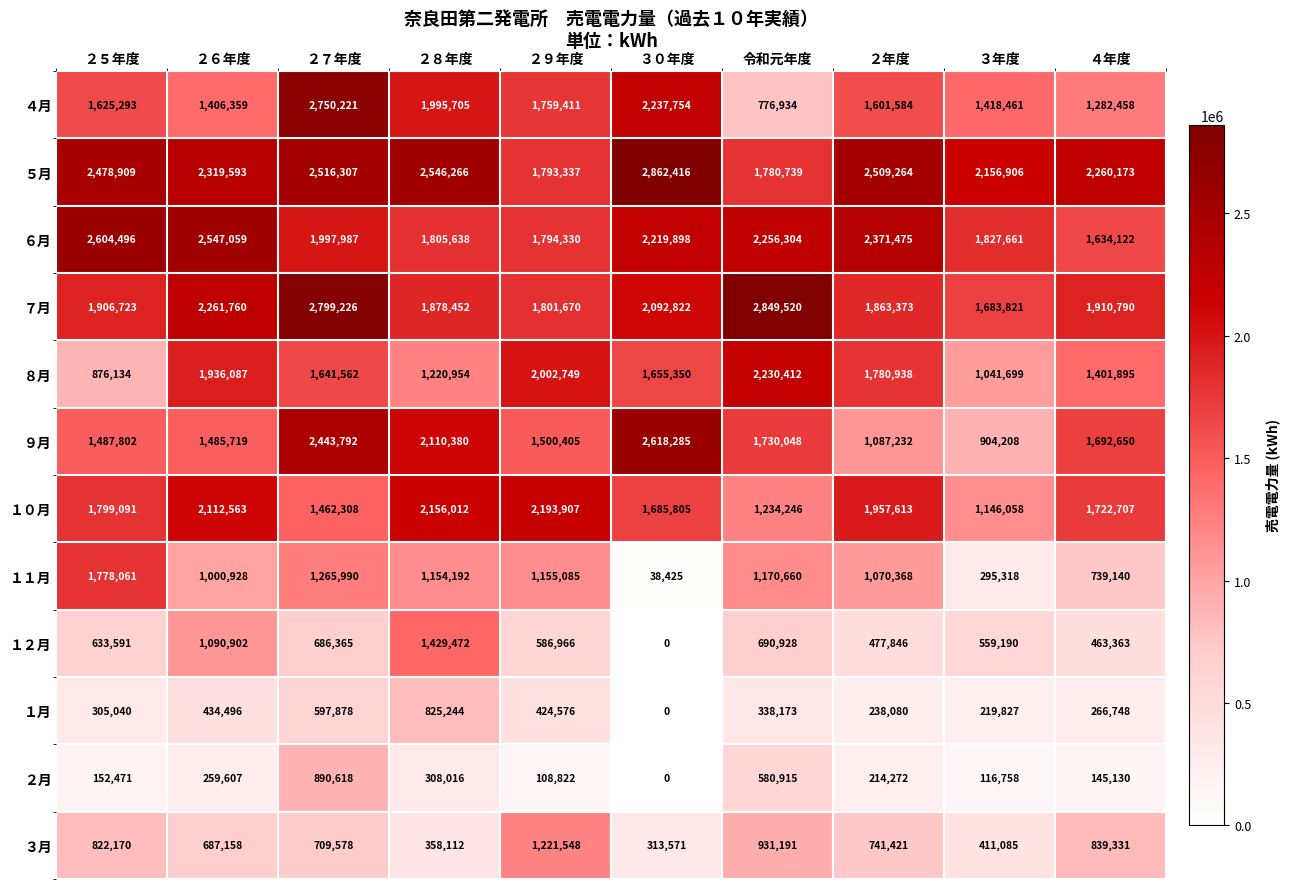

What is the average value of the １月 series?

365006